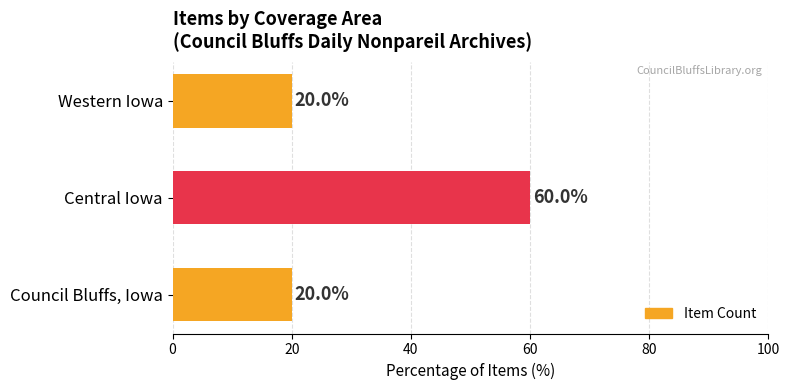

At which category does the chart reach its peak across all series?

Central Iowa